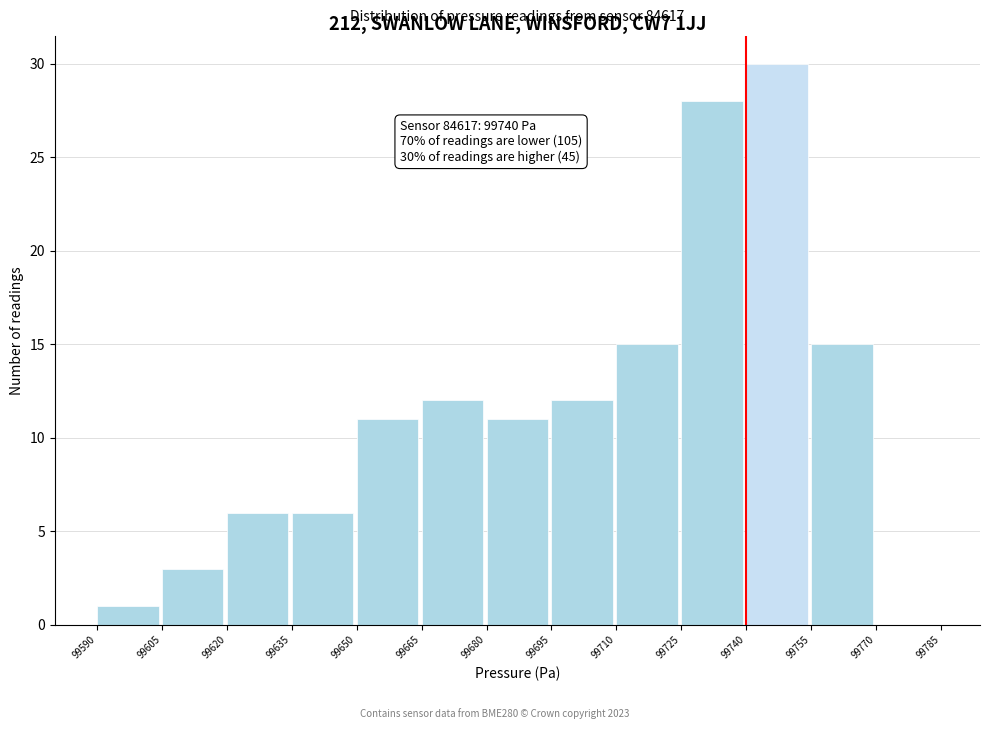

Over which range of the x-axis is the bar tallest?

99740 to 99755